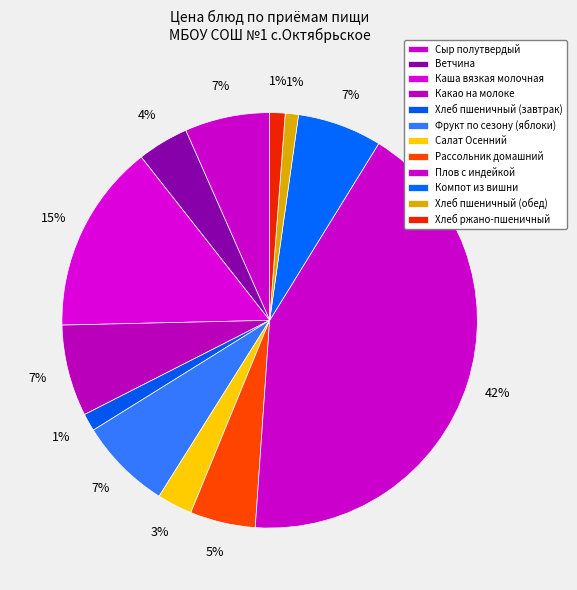

What is the ratio of the value at Компот из вишни to the value at Рассольник домашний?

1.3